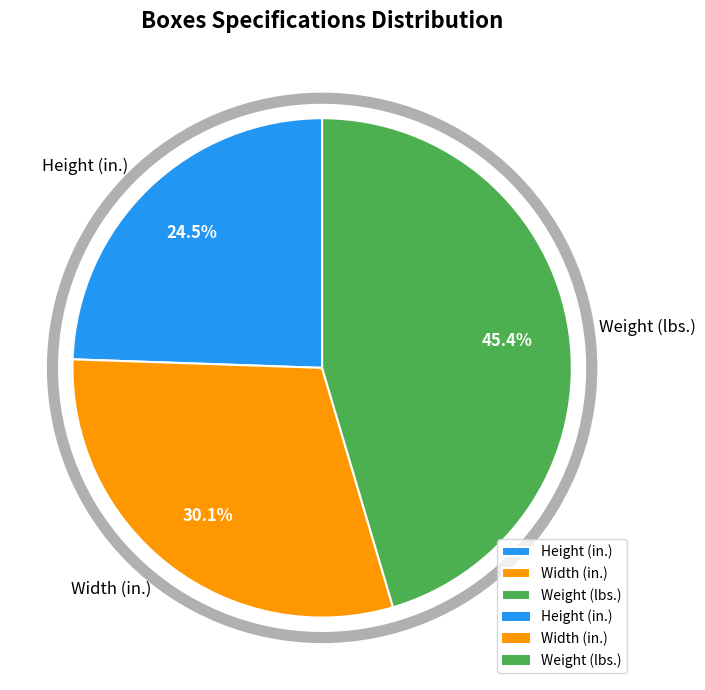

To the nearest percent, what is the difference between the largest and smallest slice percentages?

21%